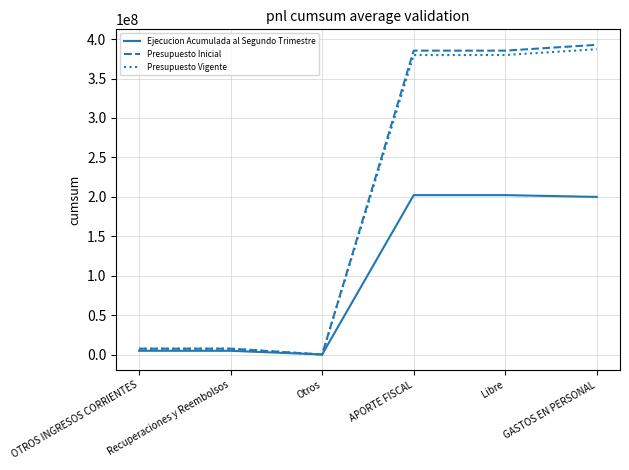

Is the value of Ejecucion Acumulada al Segundo Trimestre at APORTE FISCAL greater than the value of Presupuesto Inicial at GASTOS EN PERSONAL?

No